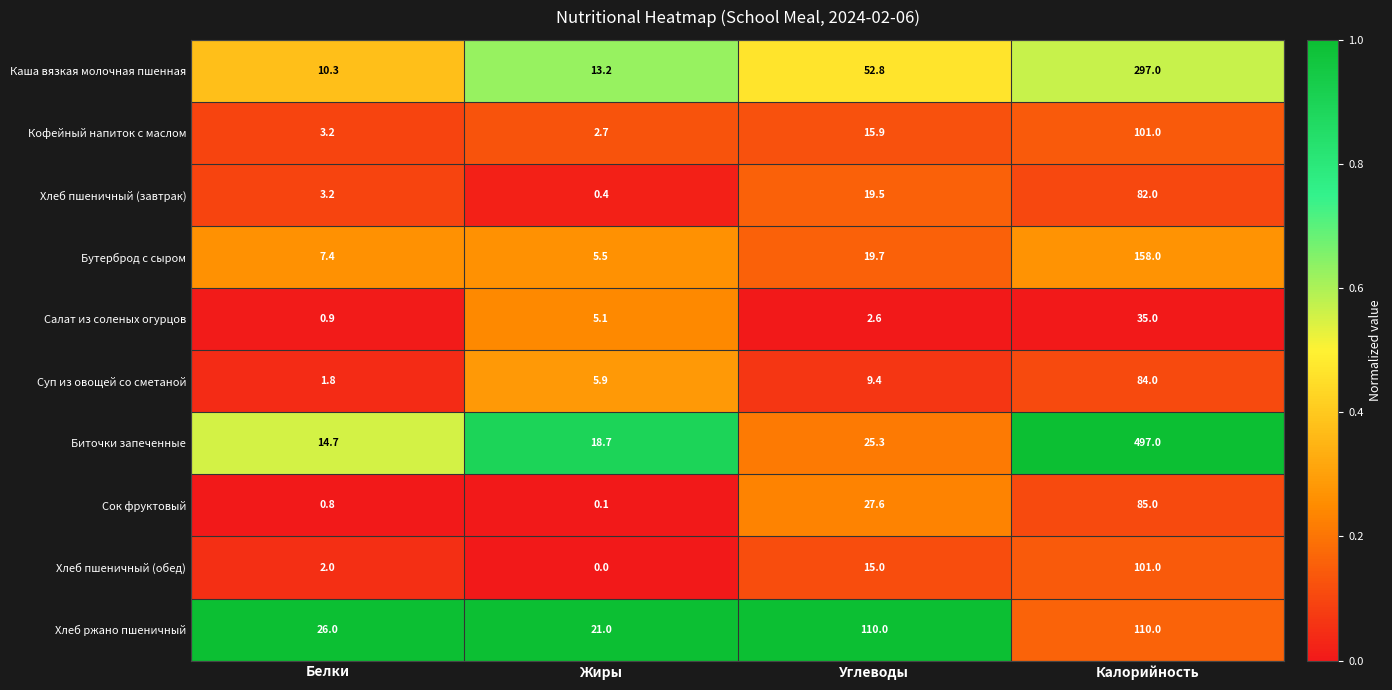

Which category has the lowest value across all series?

Жиры